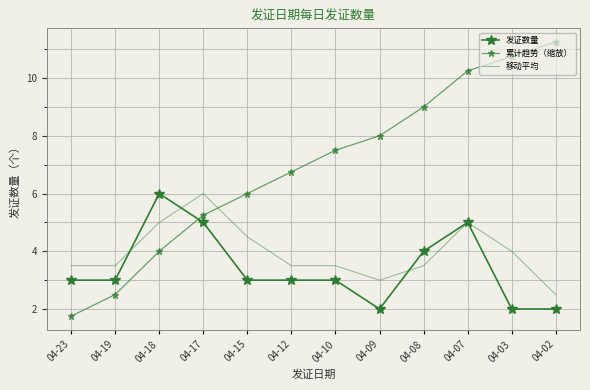

Which series has the widest spread of values?

累计趋势（缩放）